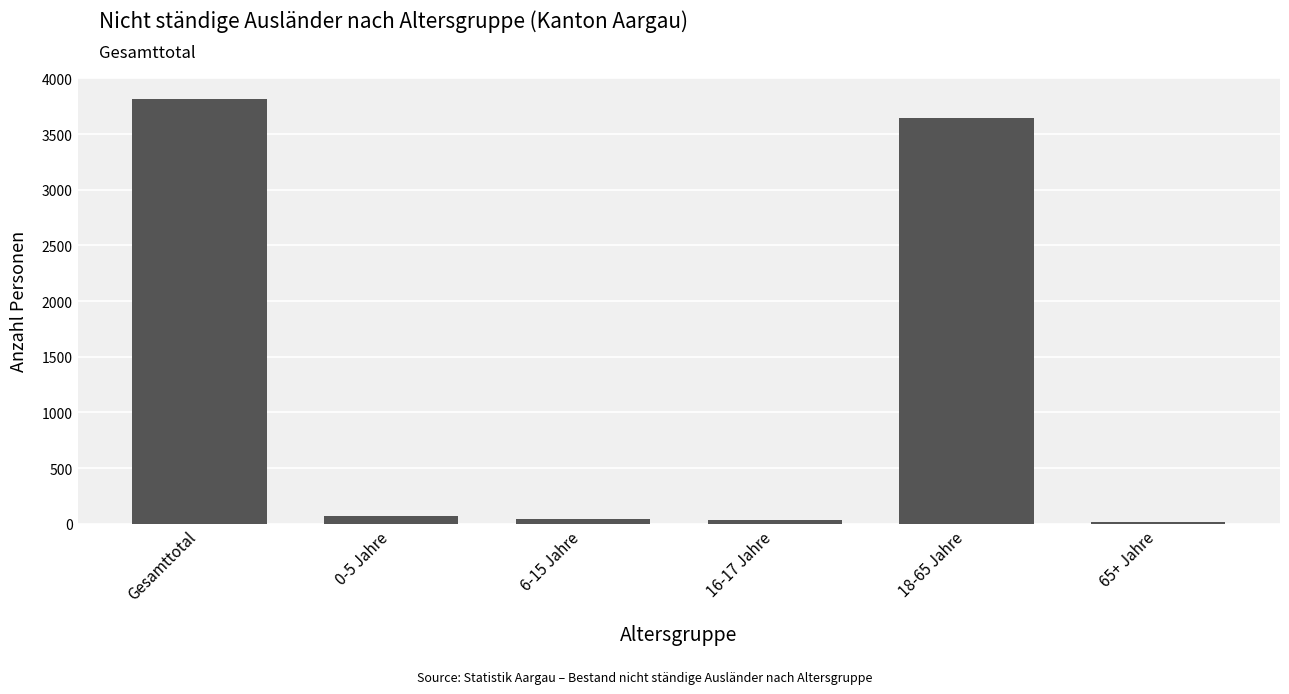

The value at 18-65 Jahre is 5087. True or false?

False